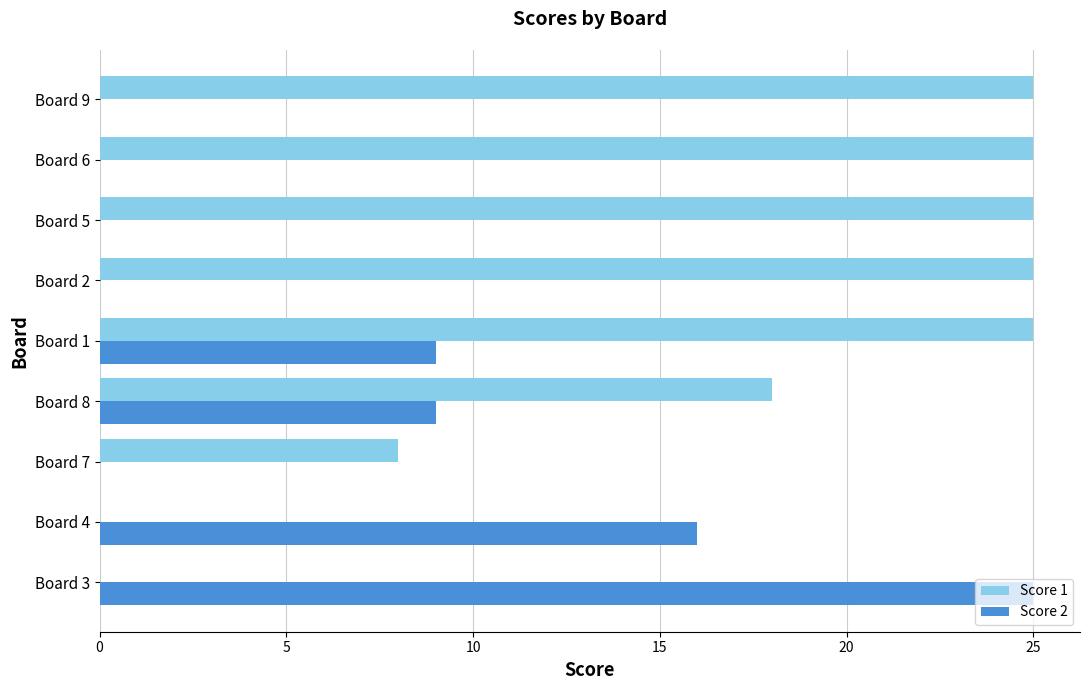

Count the number of categories in the chart.

9